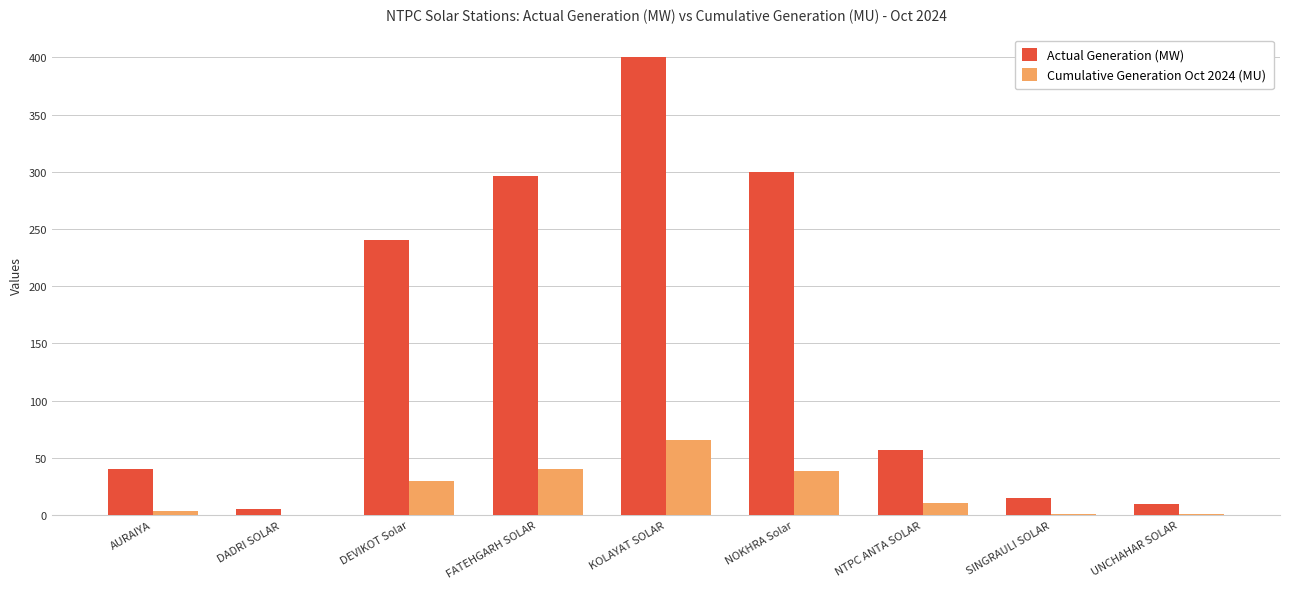

What is the greatest value displayed?

400.0